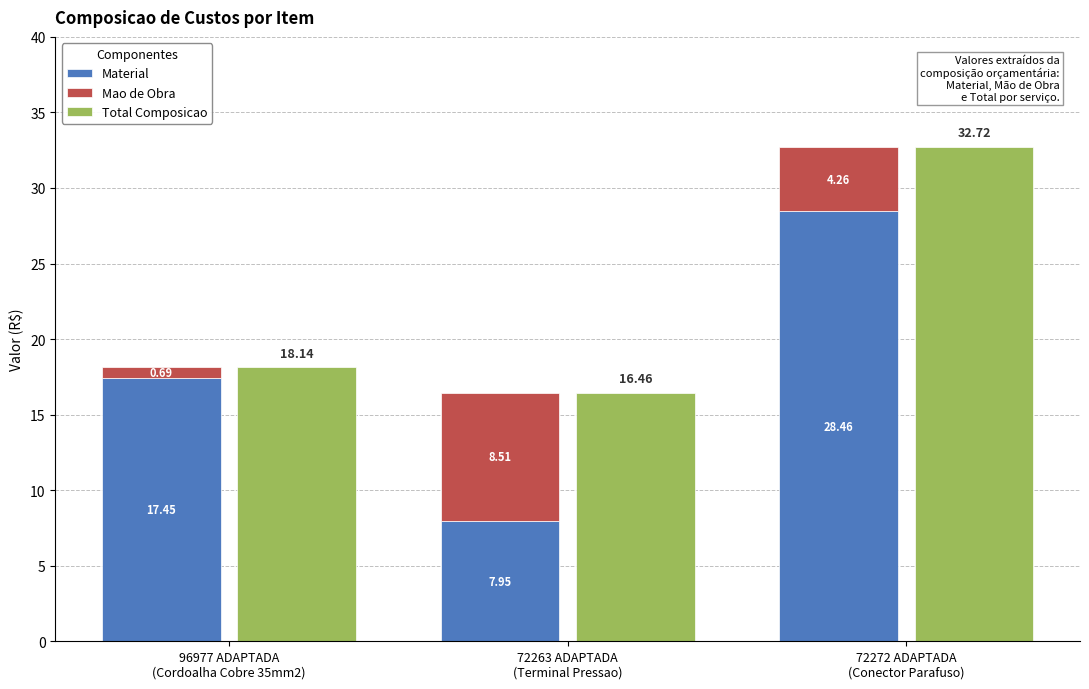

Where is Mao de Obra nearest to the value 4?

72272 ADAPTADA
(Conector Parafuso)